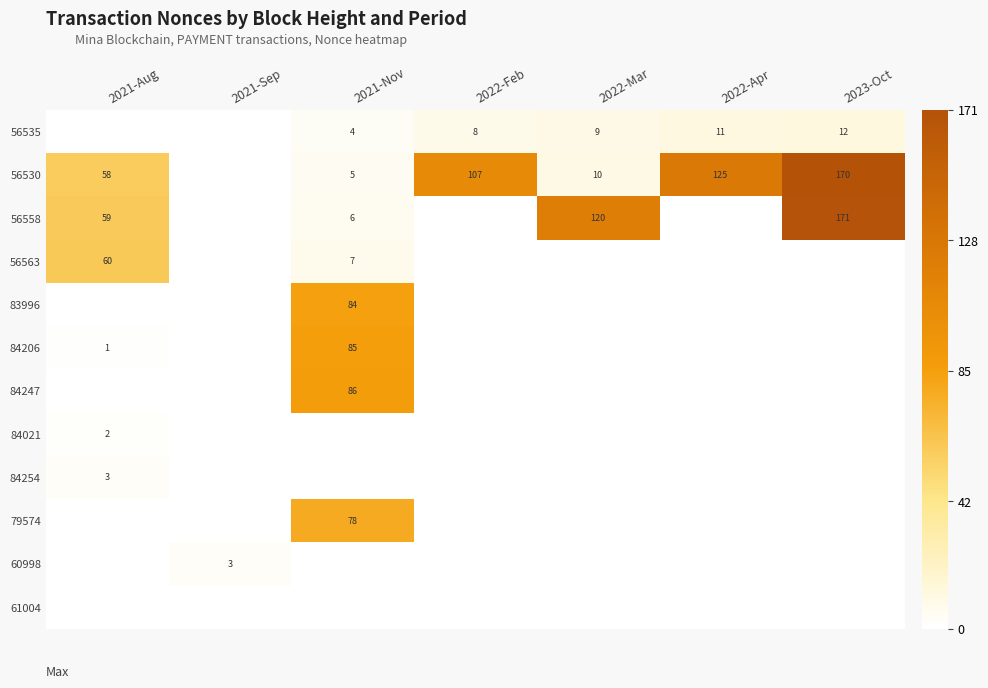

Which category has the highest value in the 56563 series?

2021-Aug